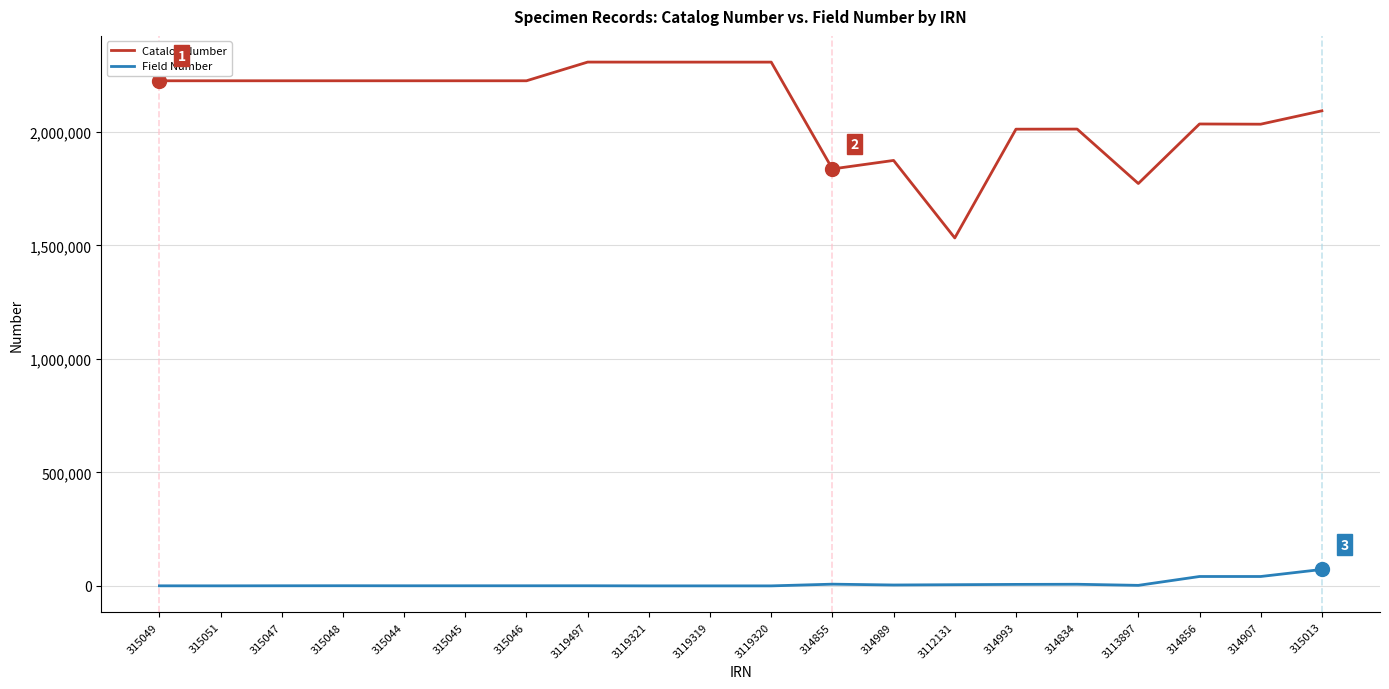

Rank the series by their average value, from lowest to highest.

Field Number, Catalog Number